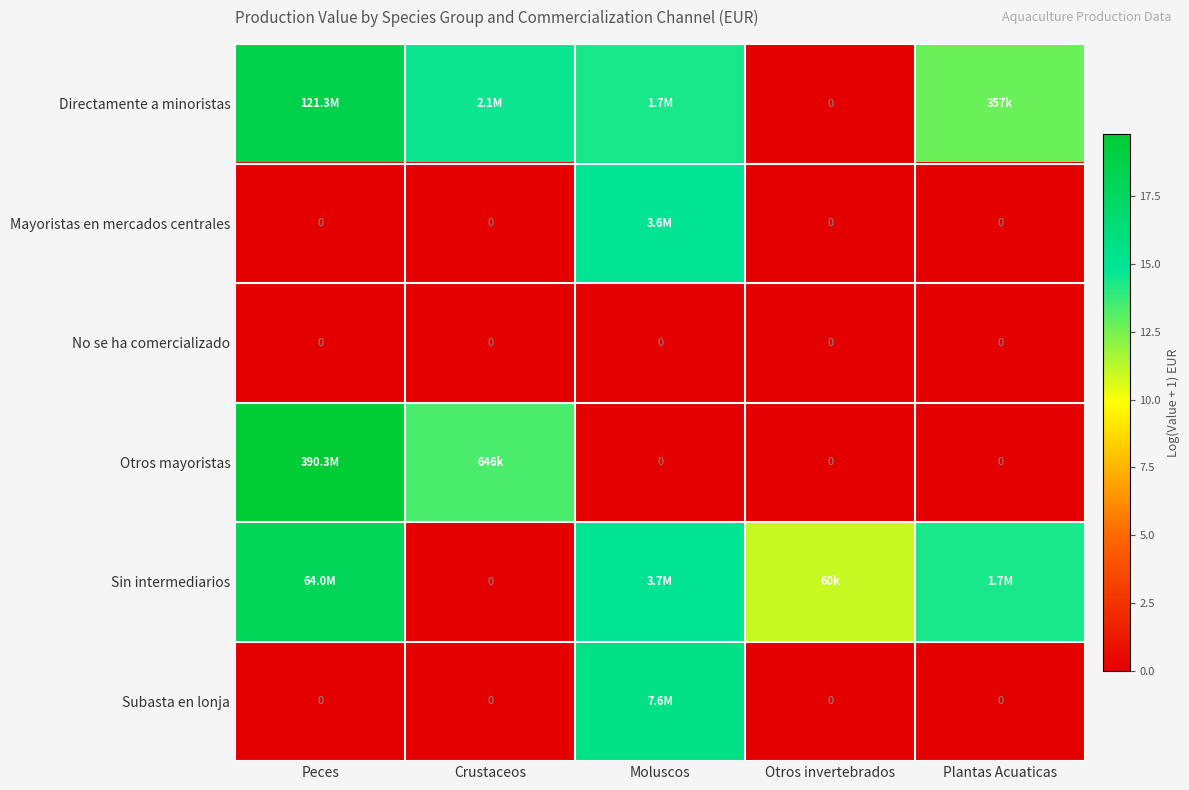

The Sin intermediarios series shows 2.2 at Otros invertebrados. True or false?

False